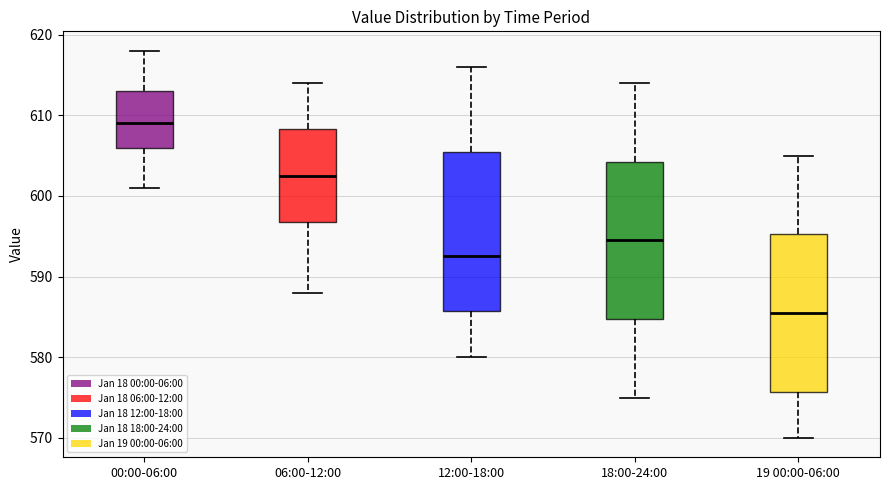

Reading left to right, transcribe this box plot: for each box, give where its median line is, the range the box spans, and where its two whiskers end, as read against the y-axis. The values are not printed on the chart, so give them approximately, as read against the axis.

00:00-06:00: median 609, box 606 to 613, whiskers 601 to 618
06:00-12:00: median 603, box 597 to 608, whiskers 588 to 614
12:00-18:00: median 593, box 586 to 606, whiskers 580 to 616
18:00-24:00: median 595, box 585 to 604, whiskers 575 to 614
19 00:00-06:00: median 586, box 576 to 595, whiskers 570 to 605